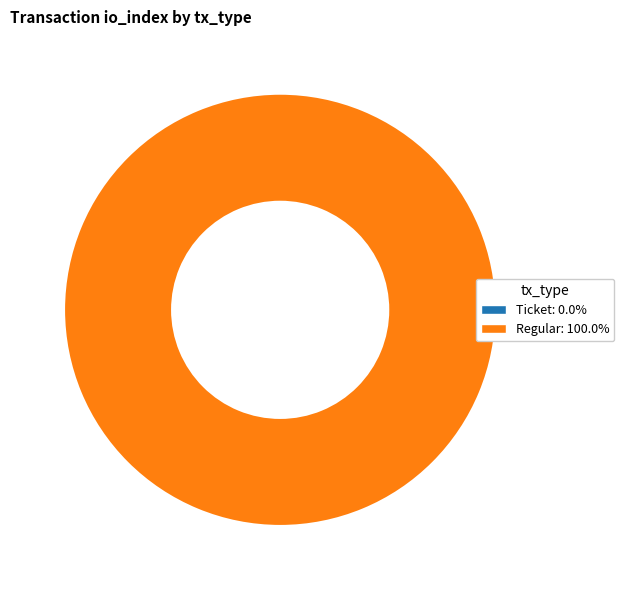

What percentage is the Regular (io_index=5) slice, to the nearest percent?

100%